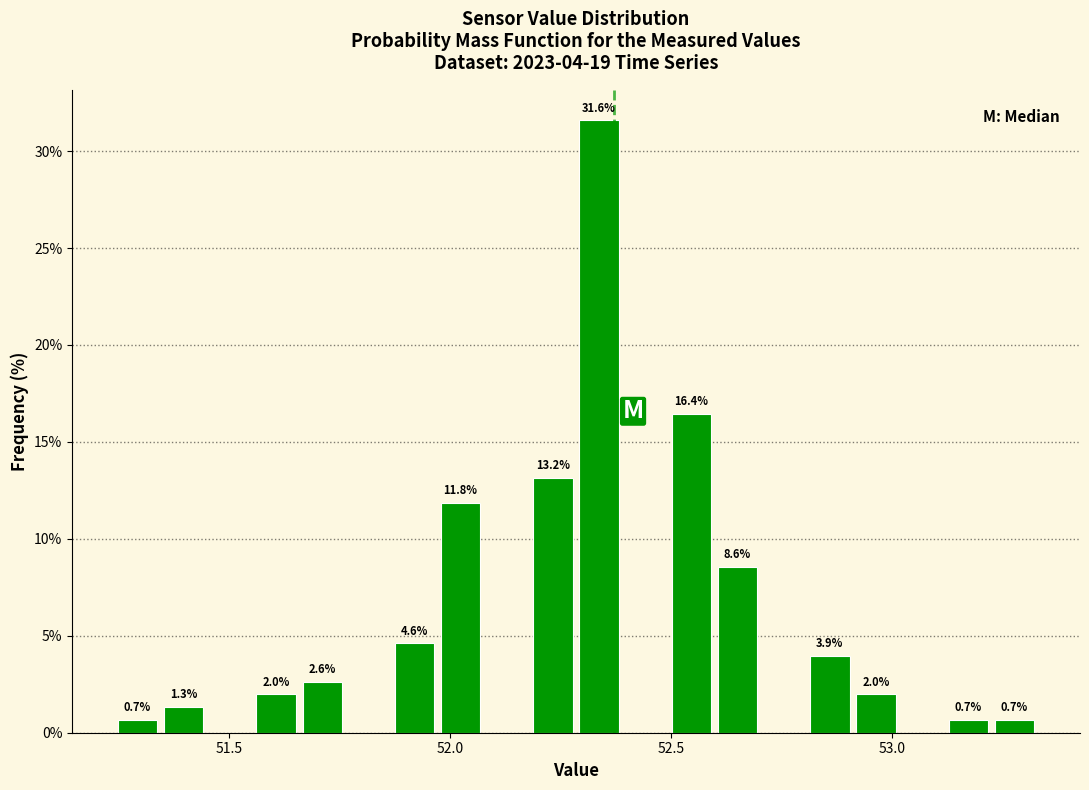

Read against the x-axis, roughly where is the centre of the tallest bar?

52.35